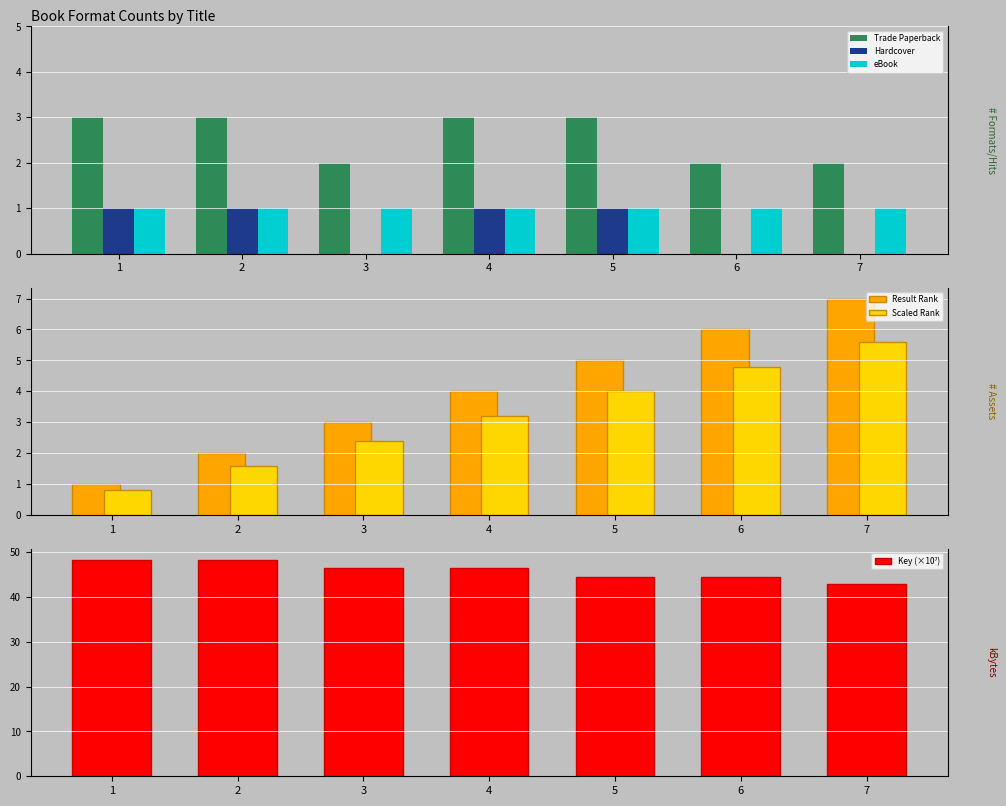

Which series has the widest spread of values?

Result Rank